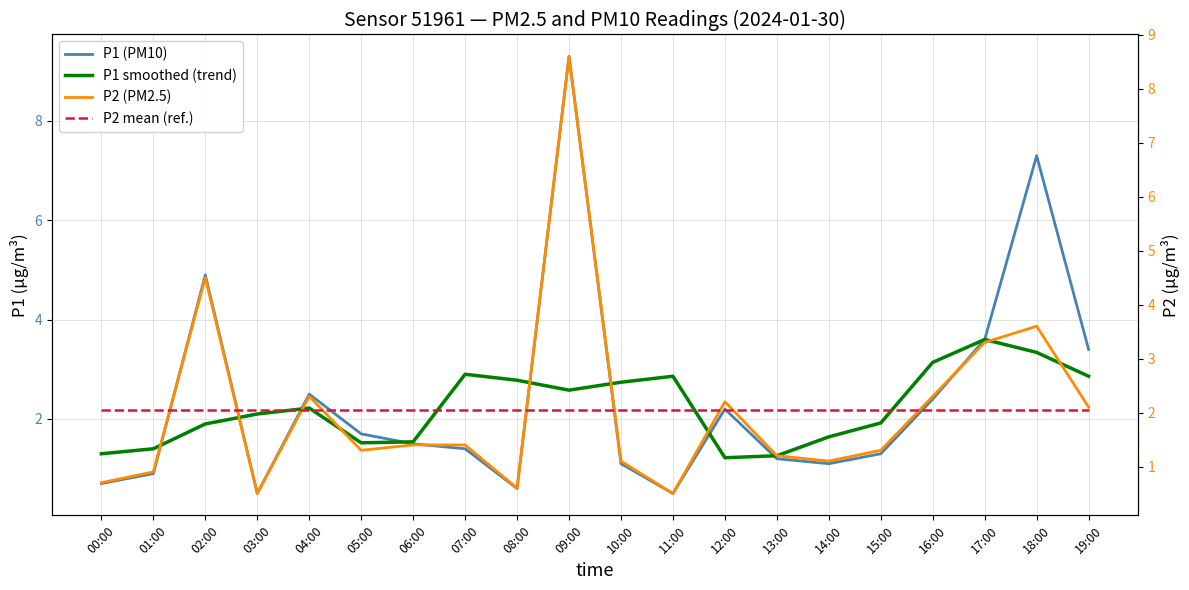

At which category is the sum across all series the highest?

09:00